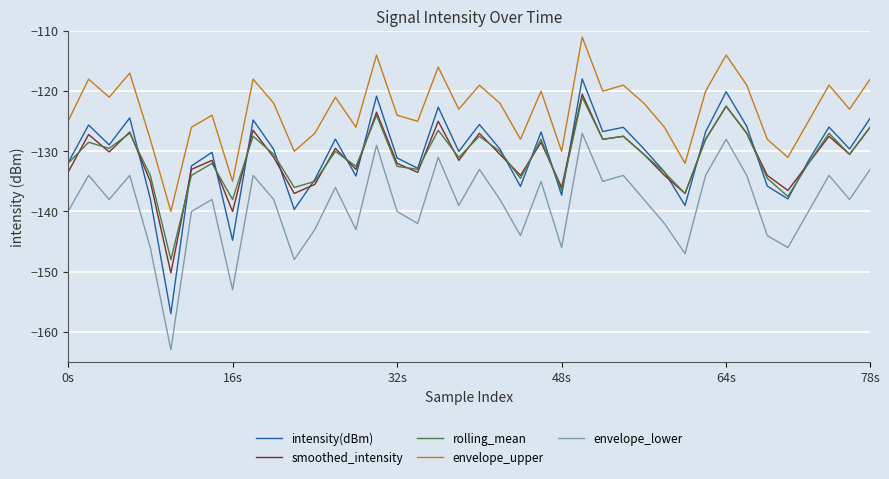

Which series has the largest range (max minus min)?

intensity(dBm)